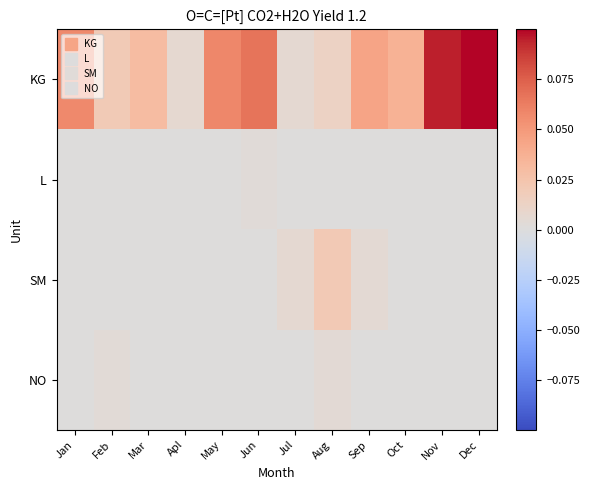

How many distinct data groups are displayed?

4